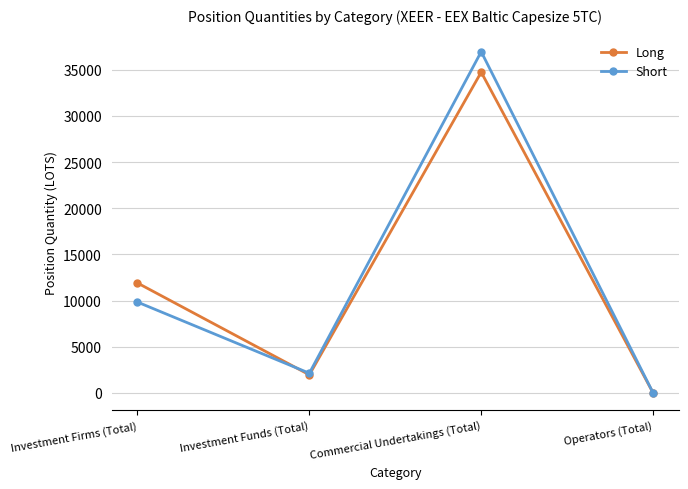

How many values in the Long series are below 11905?

2